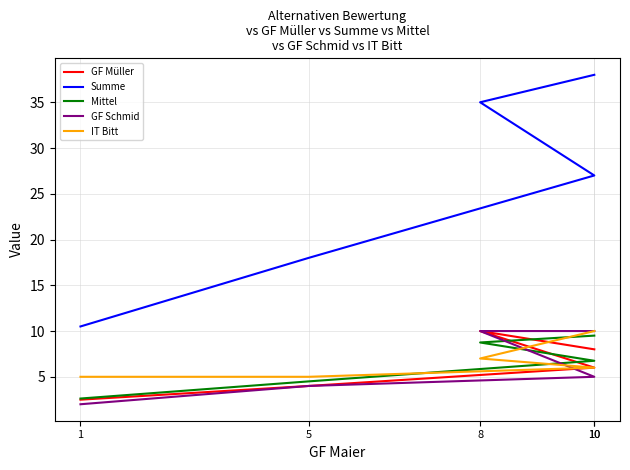

What are all the series names shown in the legend?

GF Müller, Summe, Mittel, GF Schmid, IT Bitt